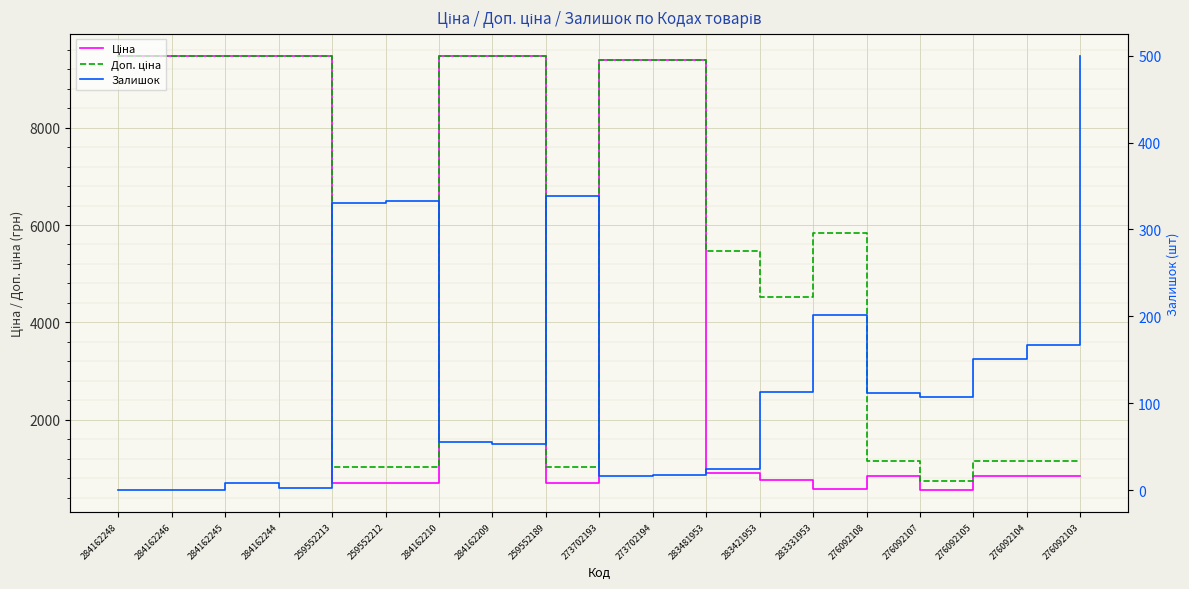

True or false: Доп. ціна has a value of 492.6 at 276092107.

False